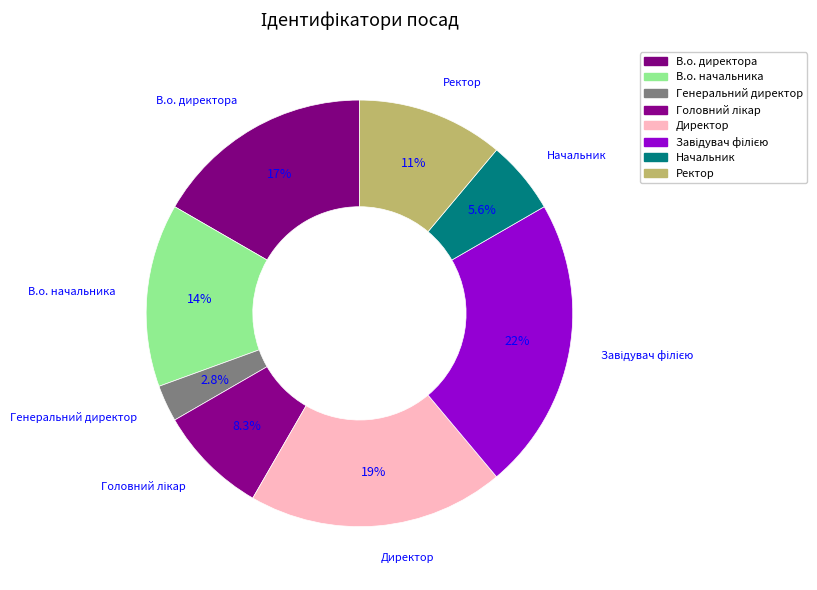

Combined, do В.о. начальника and В.о. директора account for over 50%?

No